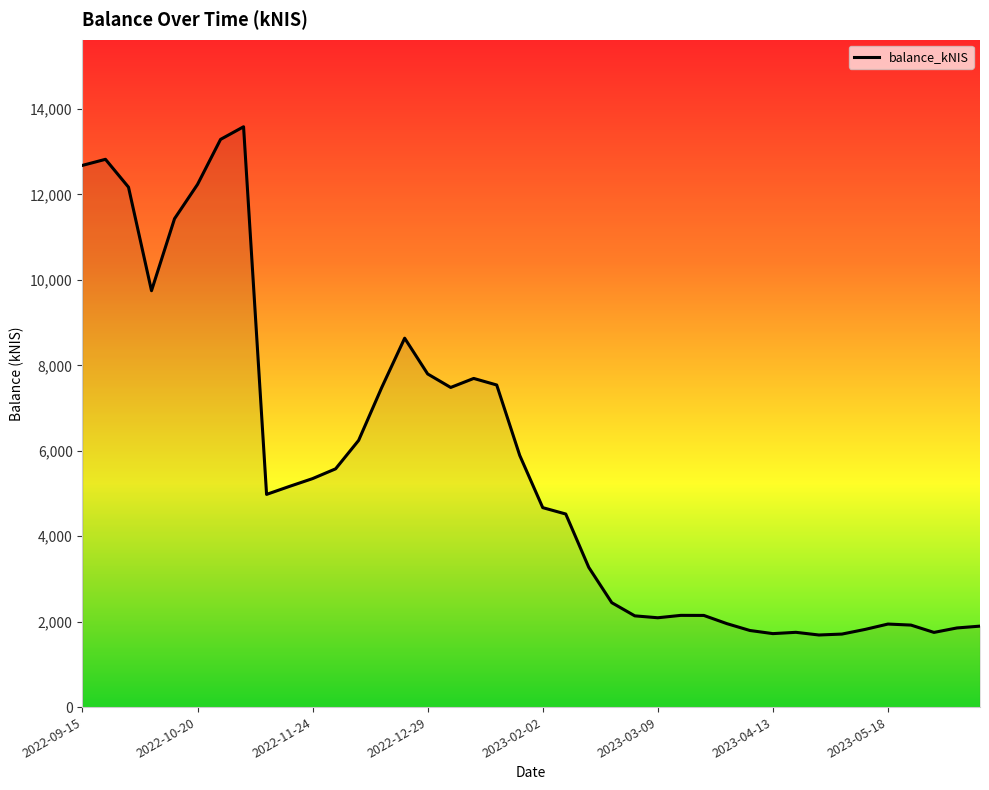

What is the difference between the maximum and minimum values?

11897.0